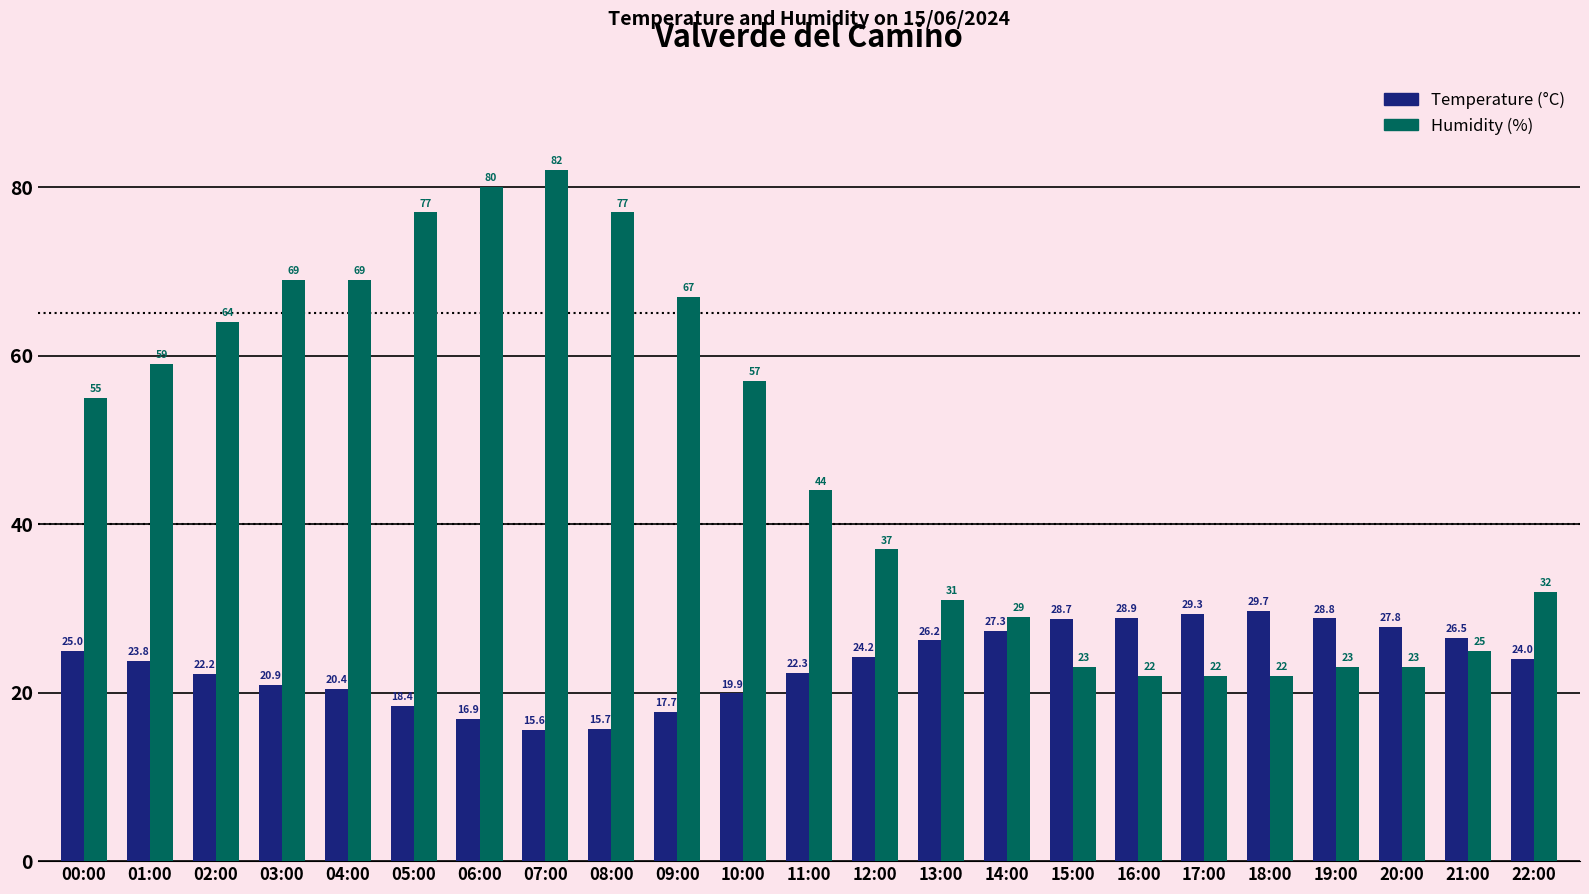

What is the difference between the highest and lowest values at 08:00?

61.3